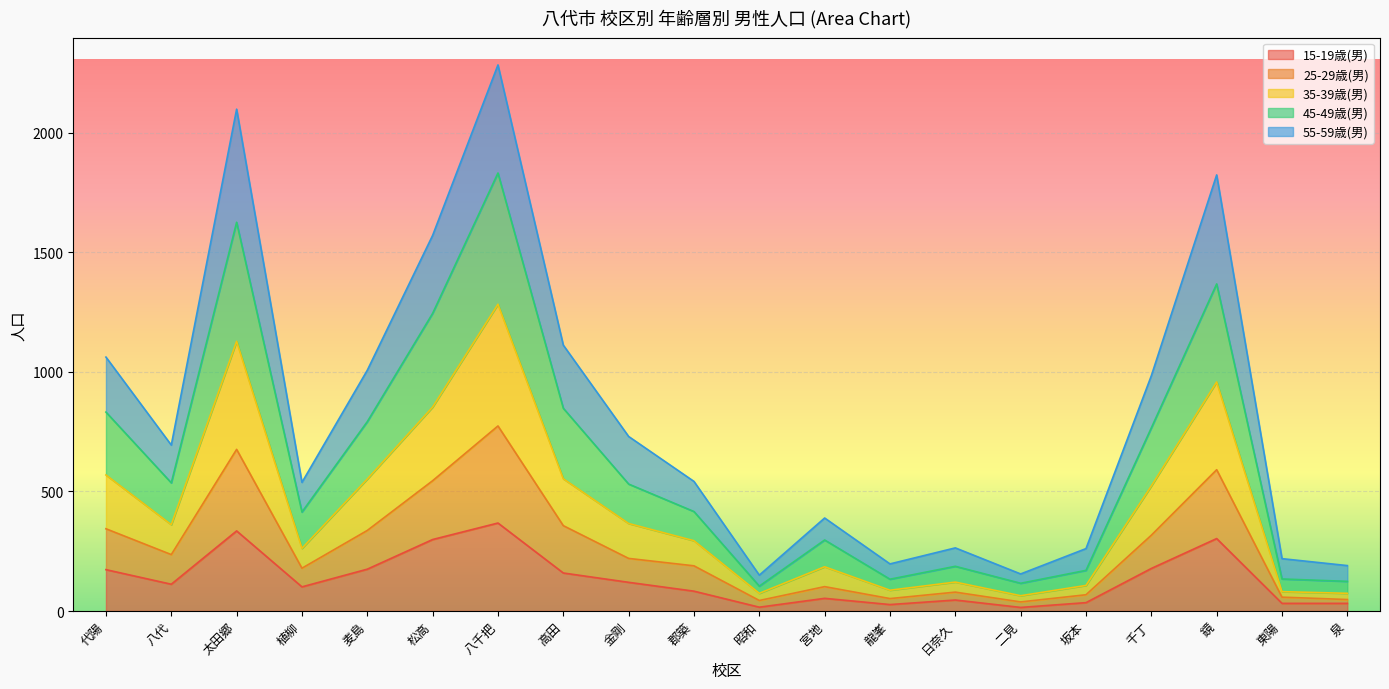

Between 鏡 and 麦島, which is larger?

鏡